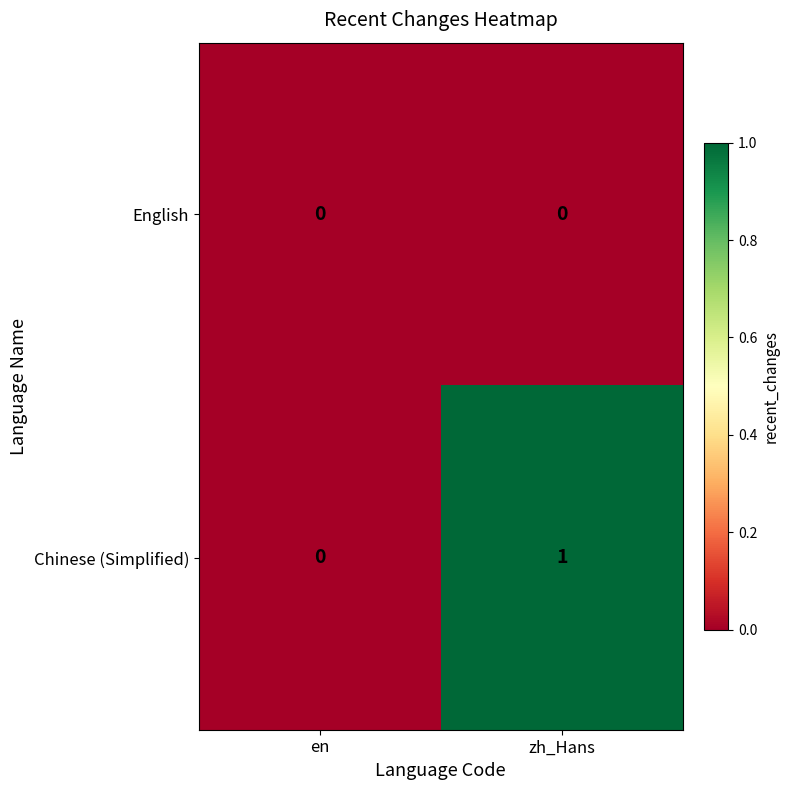

At which category is the sum across all series the highest?

zh_Hans